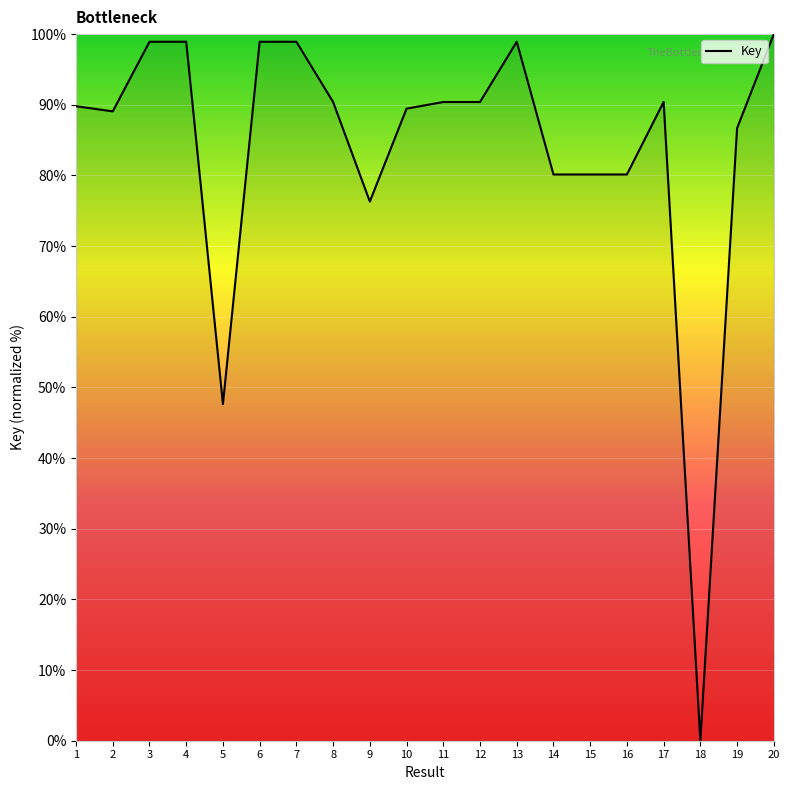

Between 15 and 1, which is larger?

1